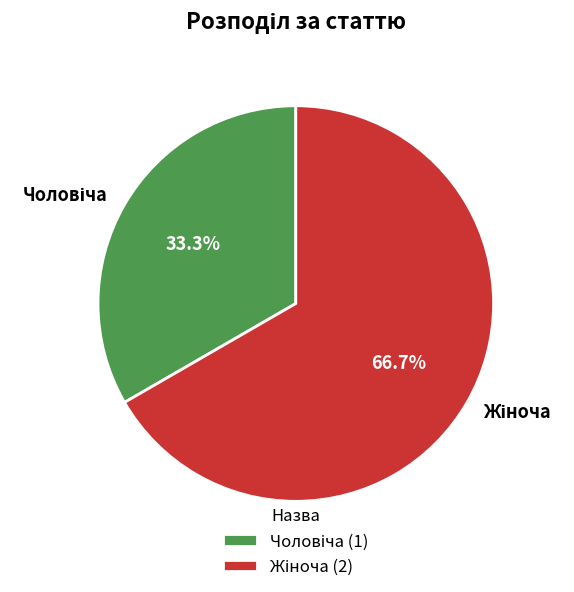

Count the number of slices in the pie.

2